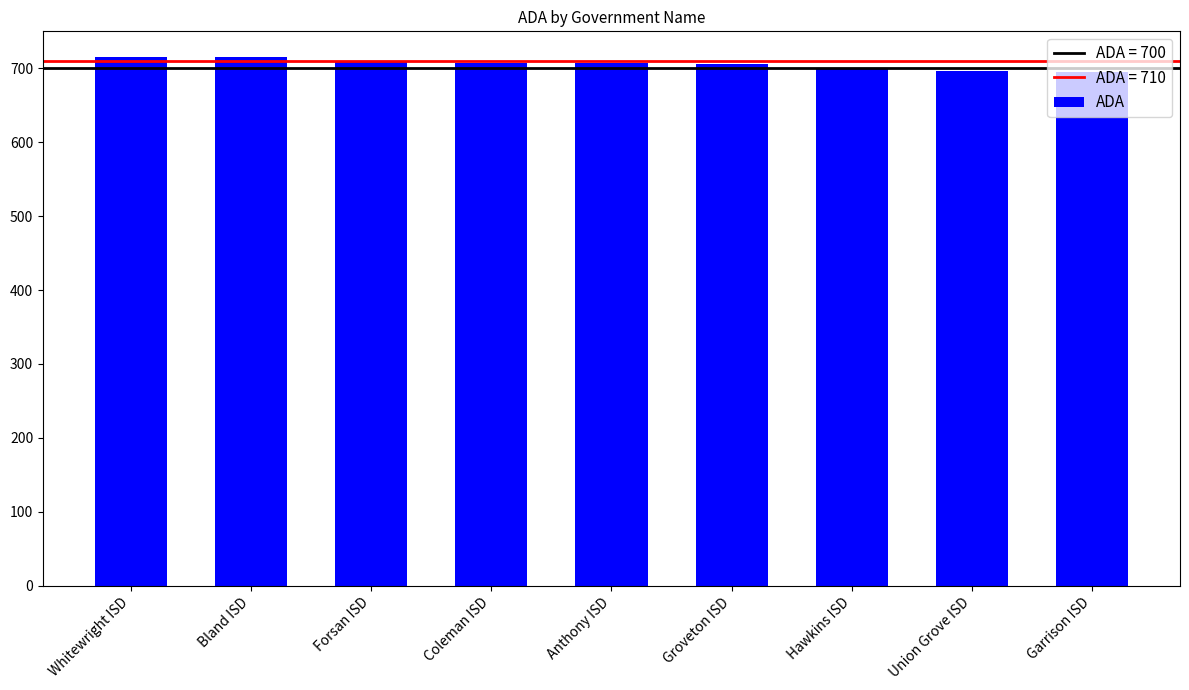

True or false: the data shows 395.6 at Coleman ISD.

False